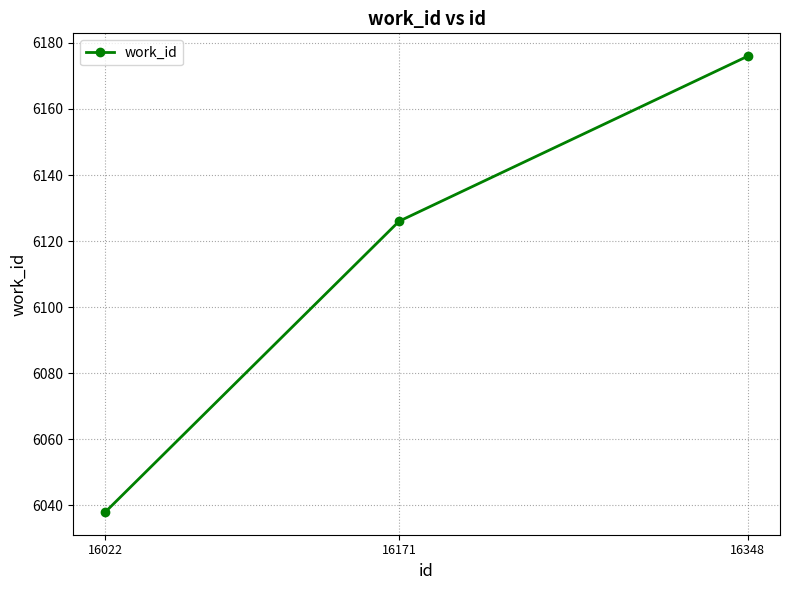

How many data points are less than 6126?

1